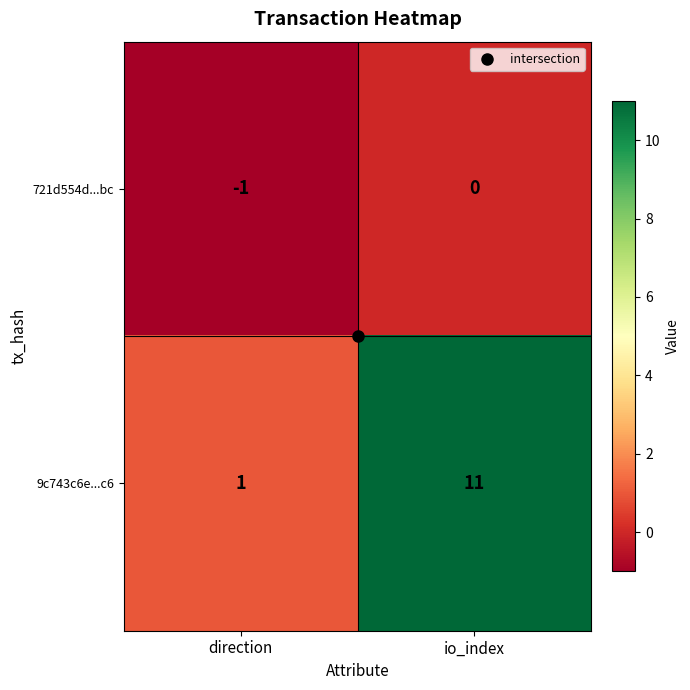

What is the total value across all series at io_index?

11